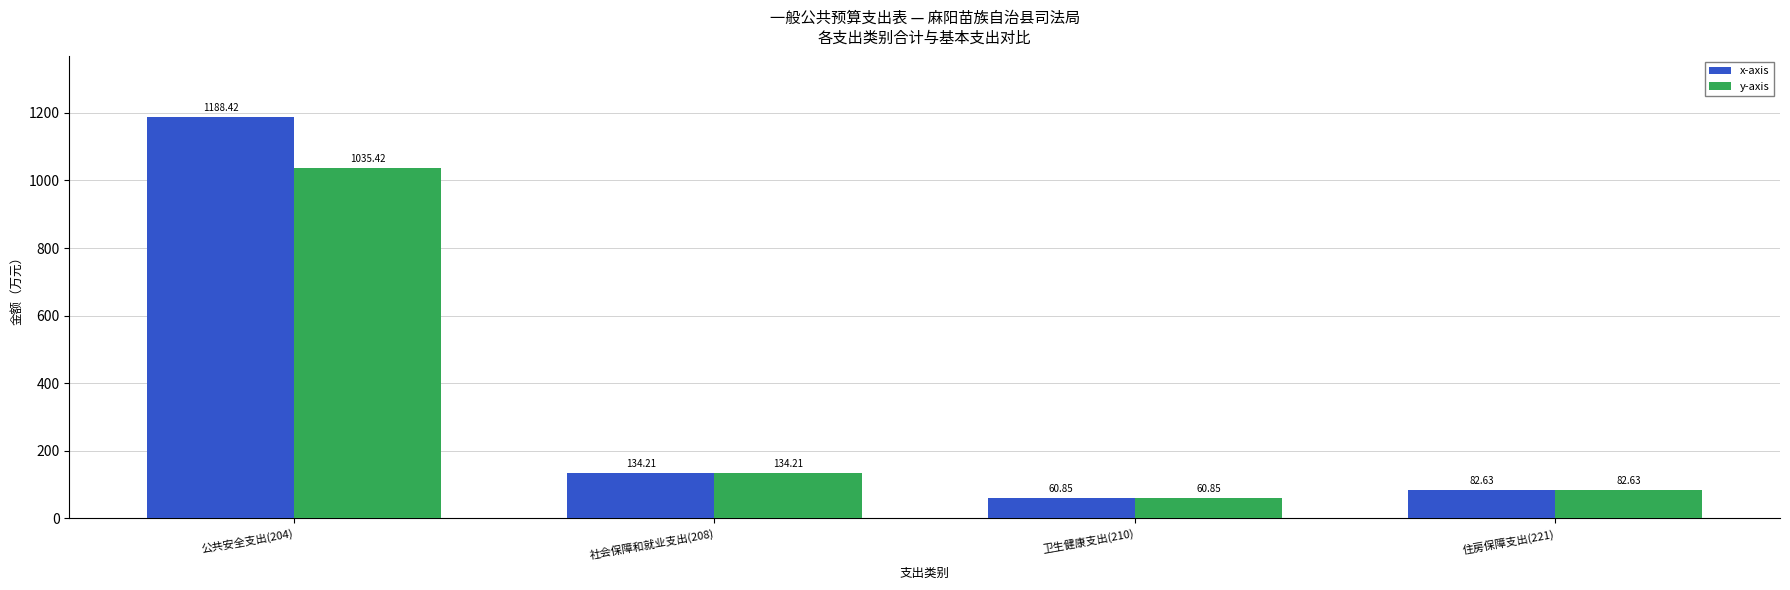

Which series has the widest spread of values?

x-axis